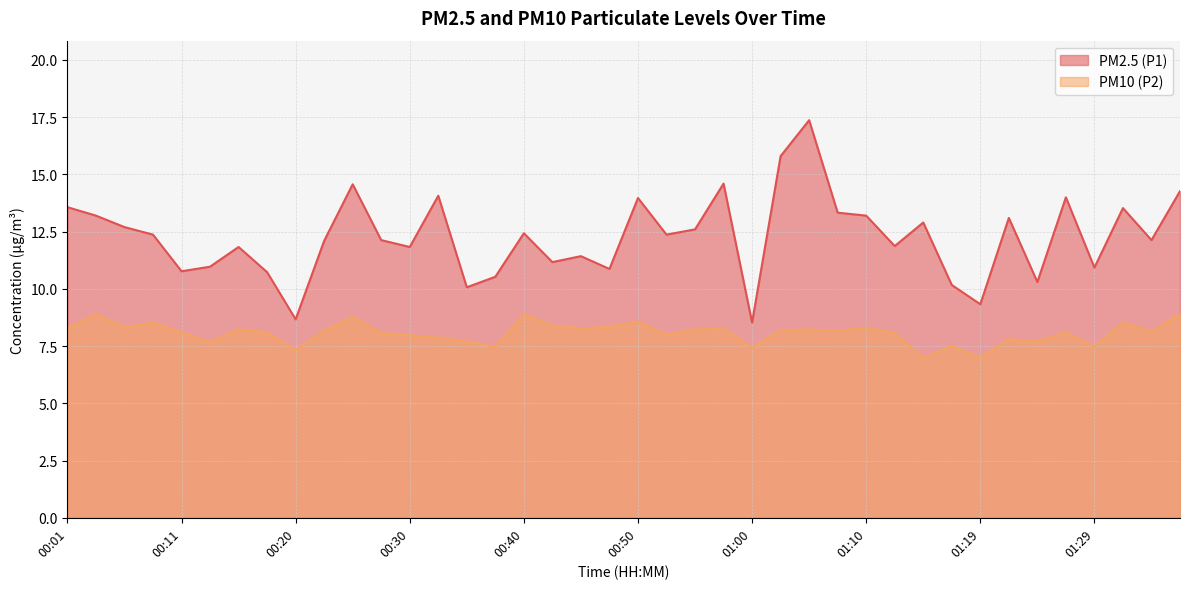

Which has a higher value, 01:32 or 01:27?

01:27